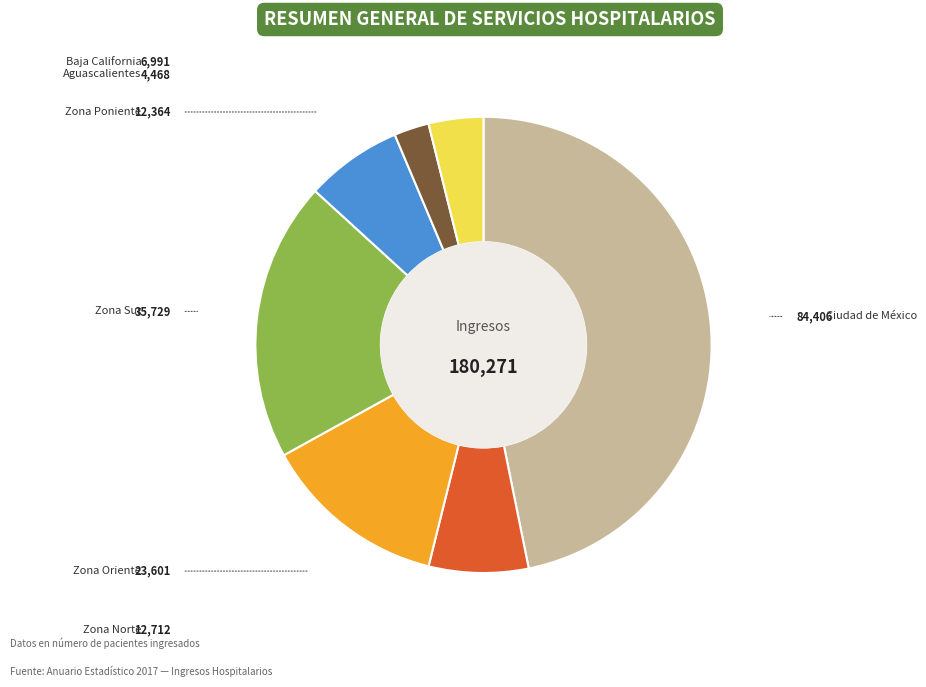

Does any single category account for the majority?

No